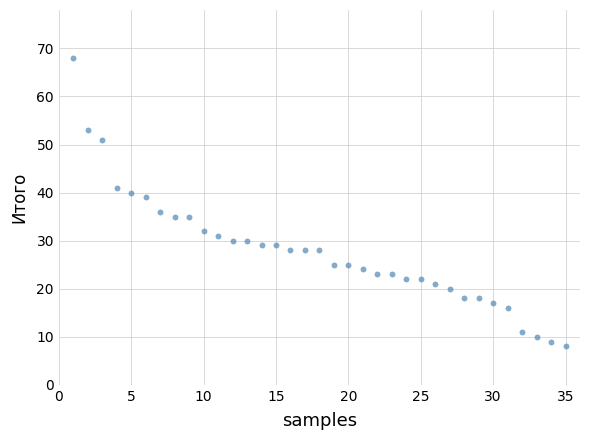

What is the range of Y values (max minus min)?

60